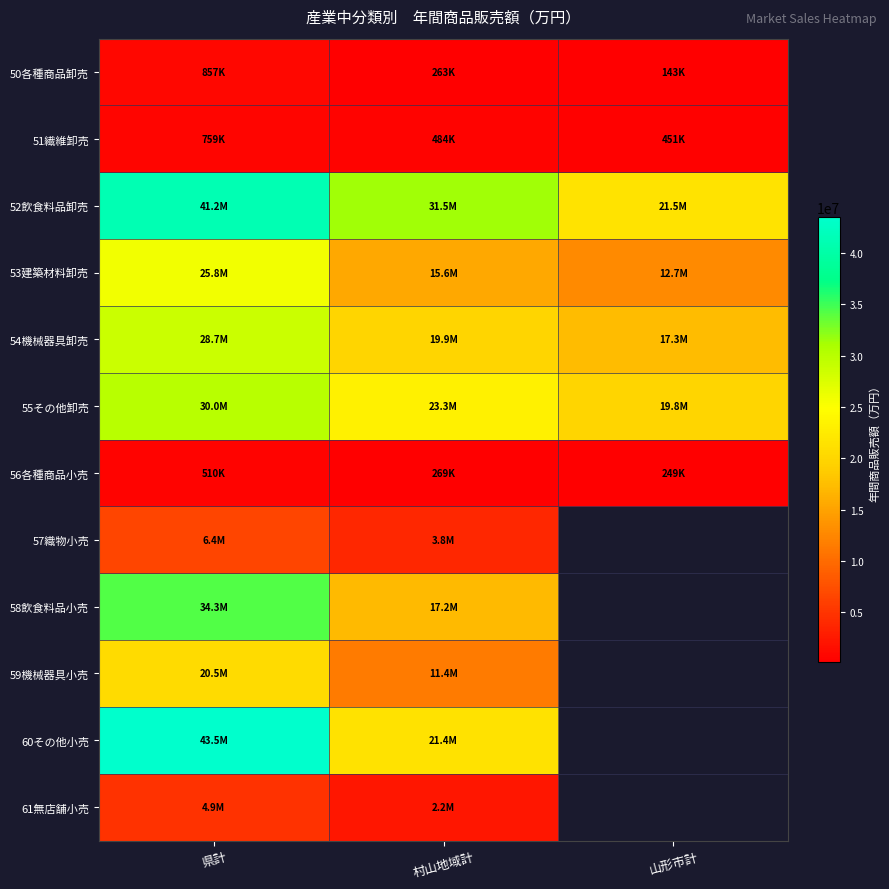

Which series changed the most between 県計 and 山形市計?

52飲食料品卸売